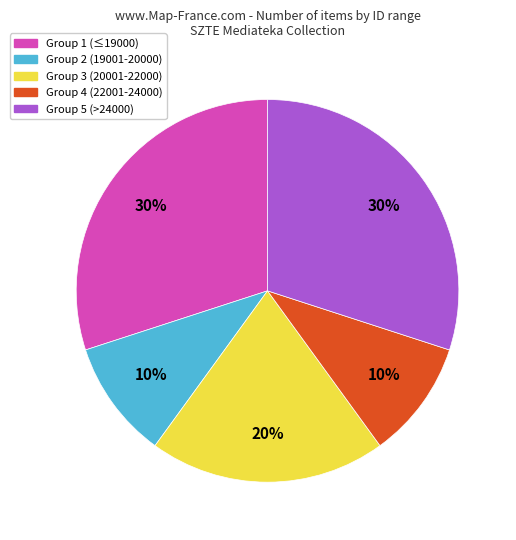

Is there any slice that represents more than half of the pie?

No